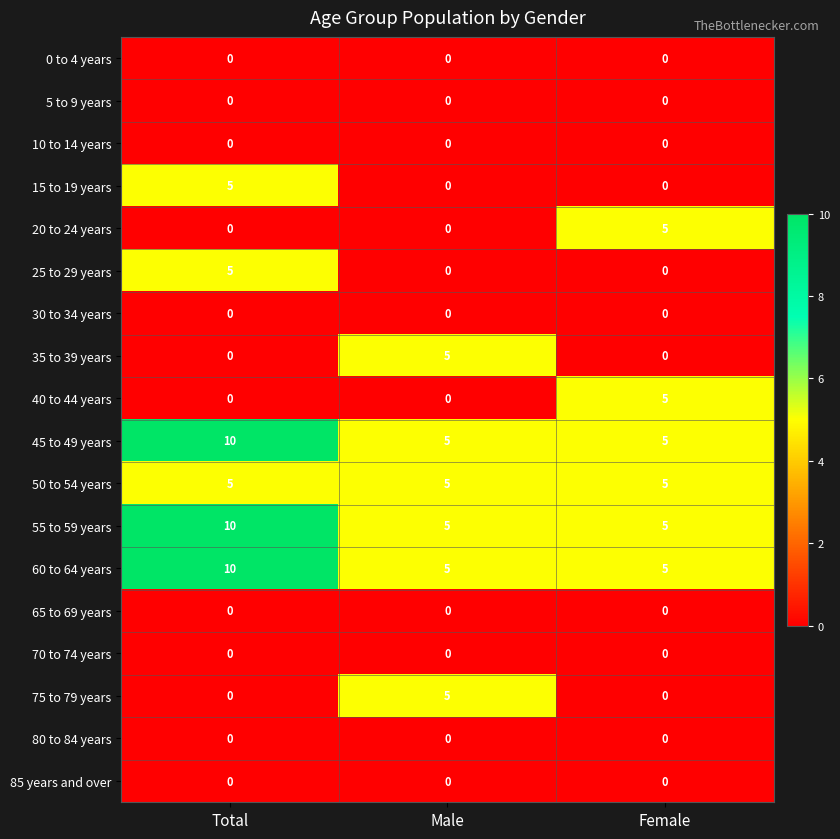

Which label corresponds to the largest value in the chart?

Total